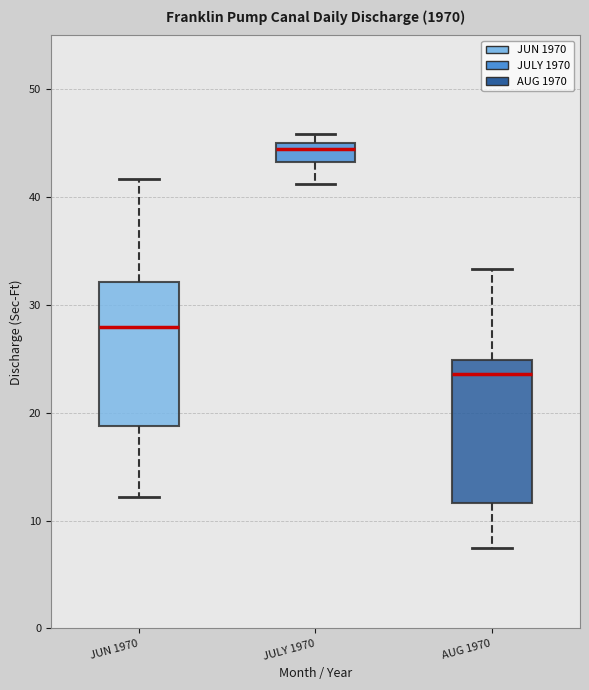

Reading left to right, transcribe this box plot: for each box, give where its median line is, the range the box spans, and where its two whiskers end, as read against the y-axis. The values are not printed on the chart, so give them approximately, as read against the axis.

JUN 1970: median 28, box 19 to 32, whiskers 12 to 42
JULY 1970: median 45 (just below the box's upper edge), box 43 to 45, whiskers 41 to 46
AUG 1970: median 24, box 12 to 25, whiskers 7 to 33